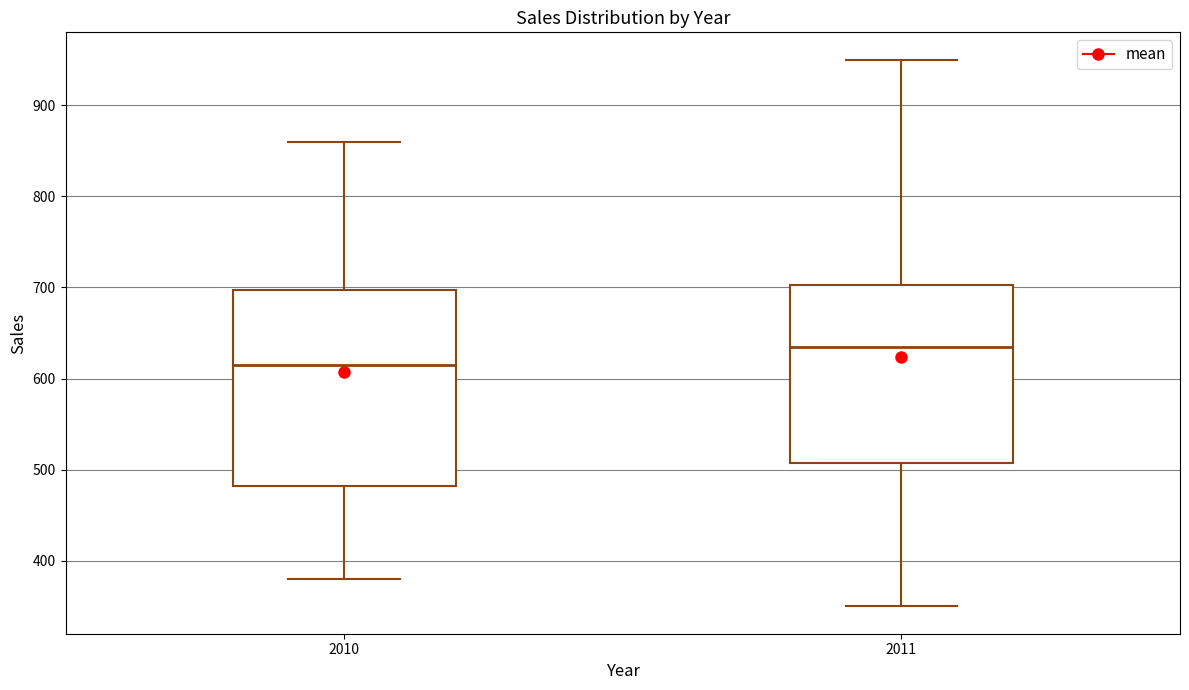

Which box's median line is the lowest?

2010